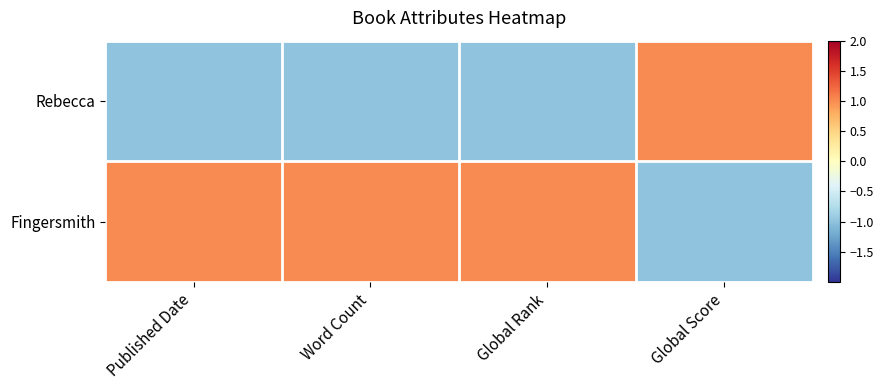

List the series in order of their peak value, lowest first.

Rebecca, Fingersmith